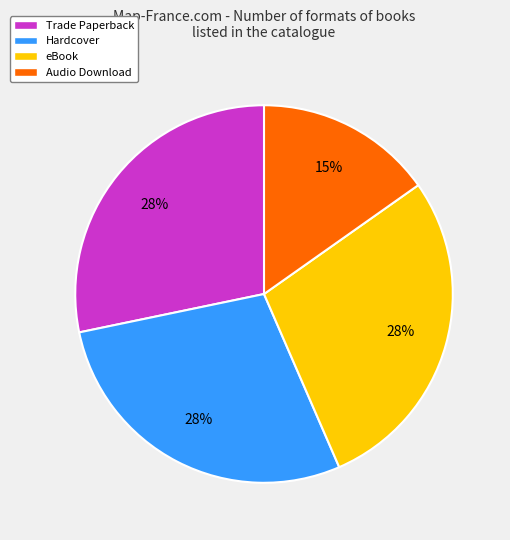

Which slice is the smallest?

Audio Download